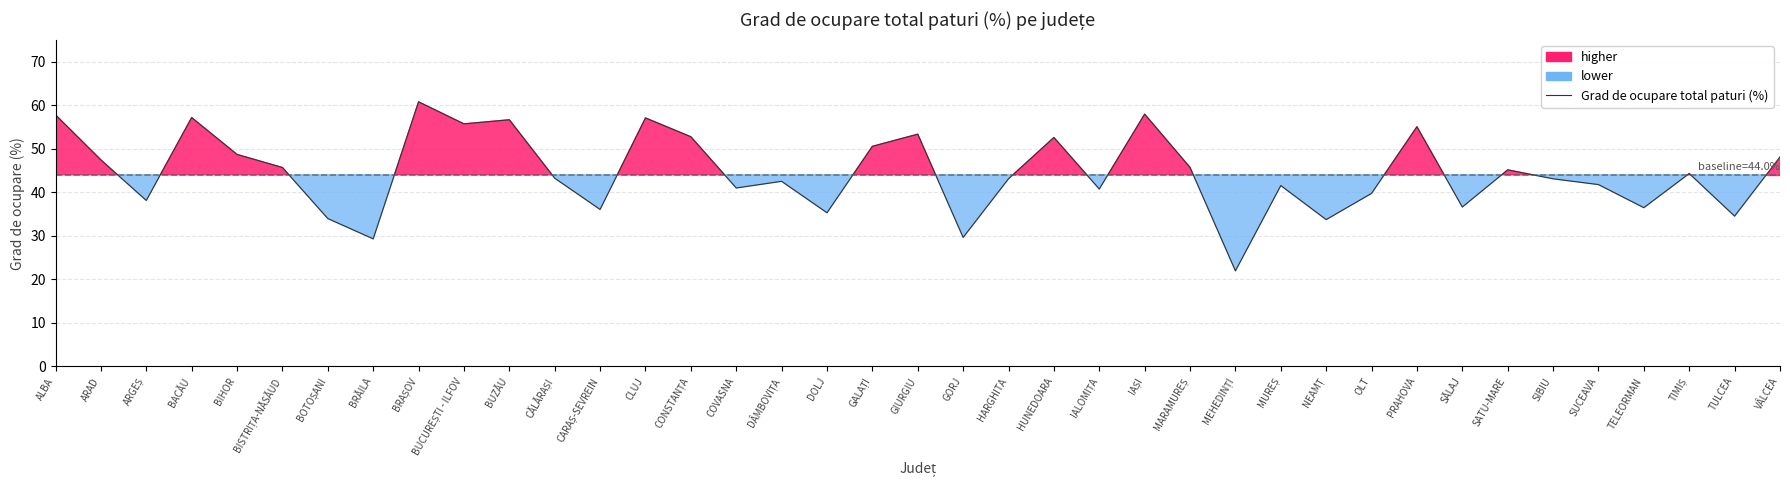

What is the average value?

44.5